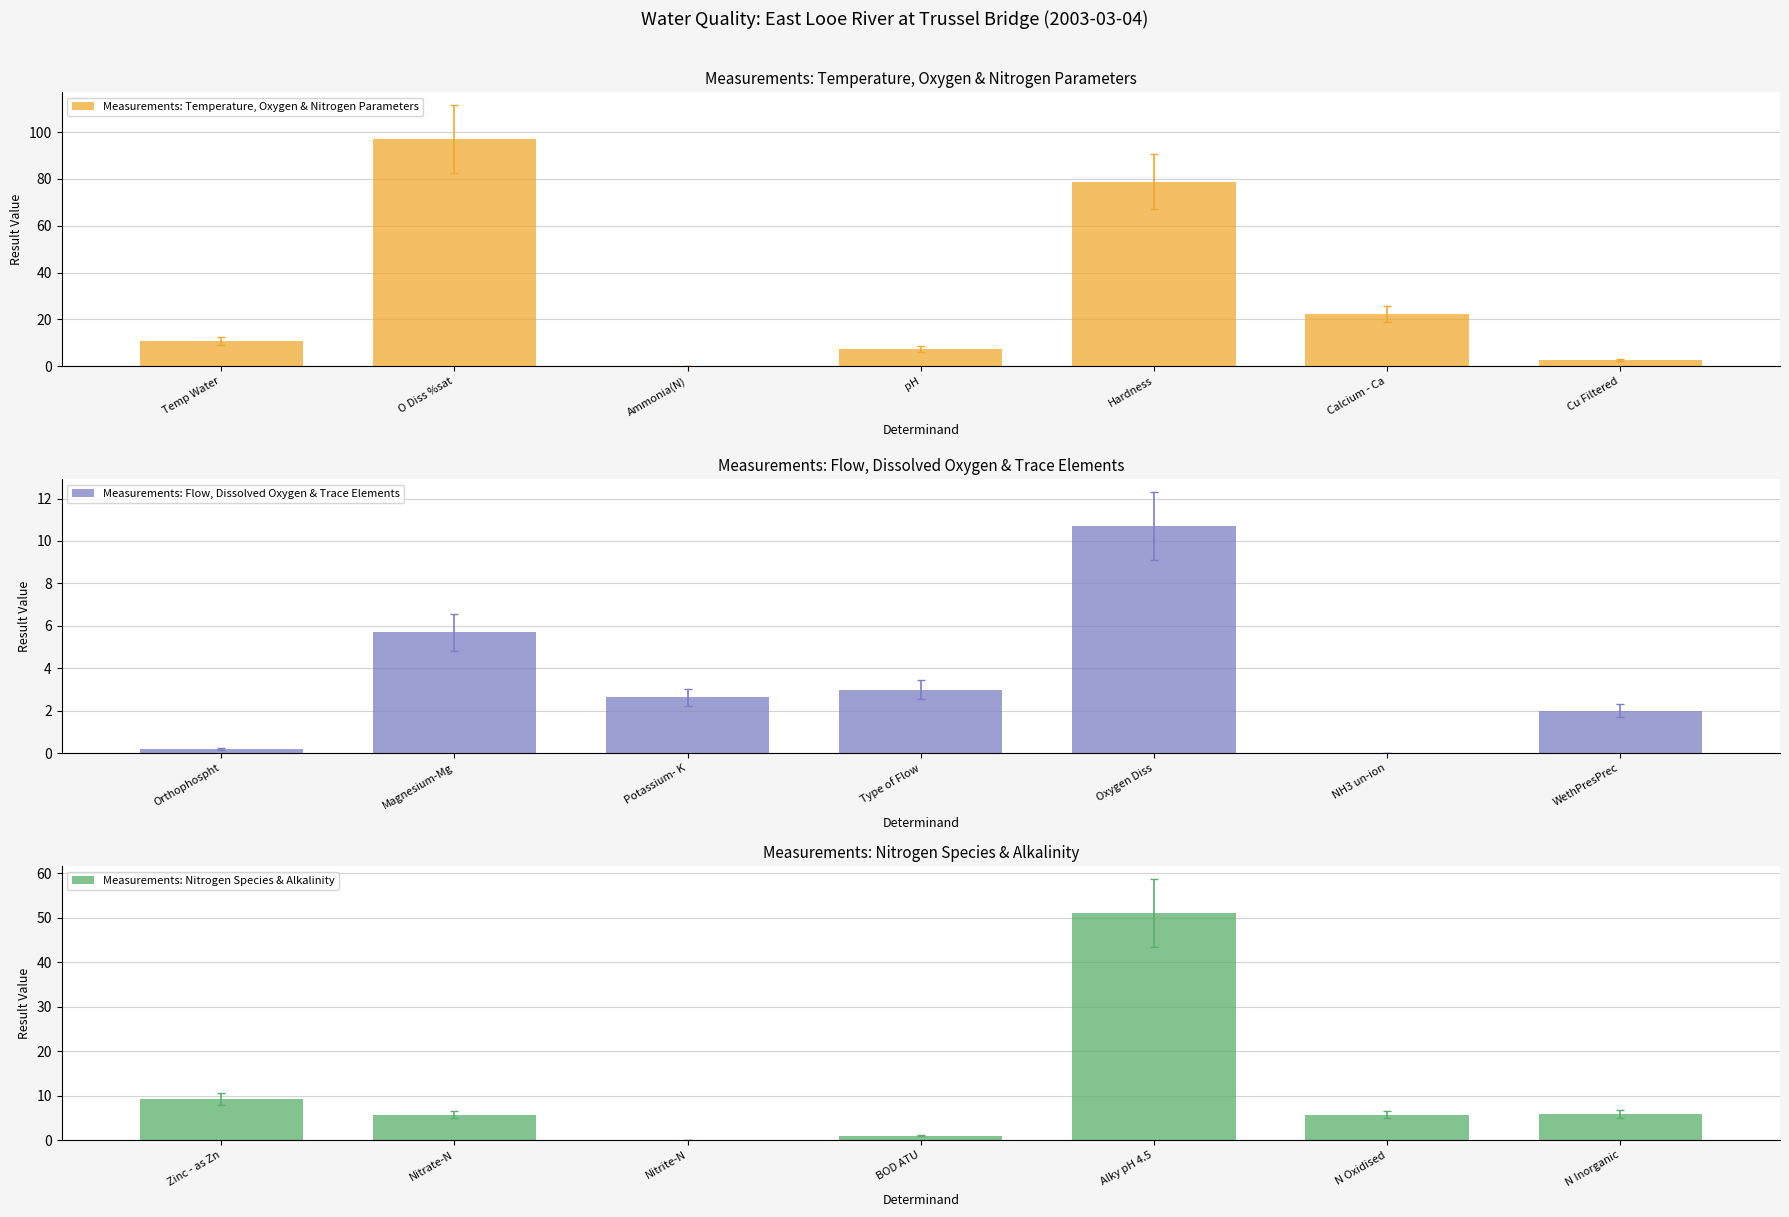

Read the Measurements: Nitrogen Species & Alkalinity value at Alky pH 4.5.

51.0